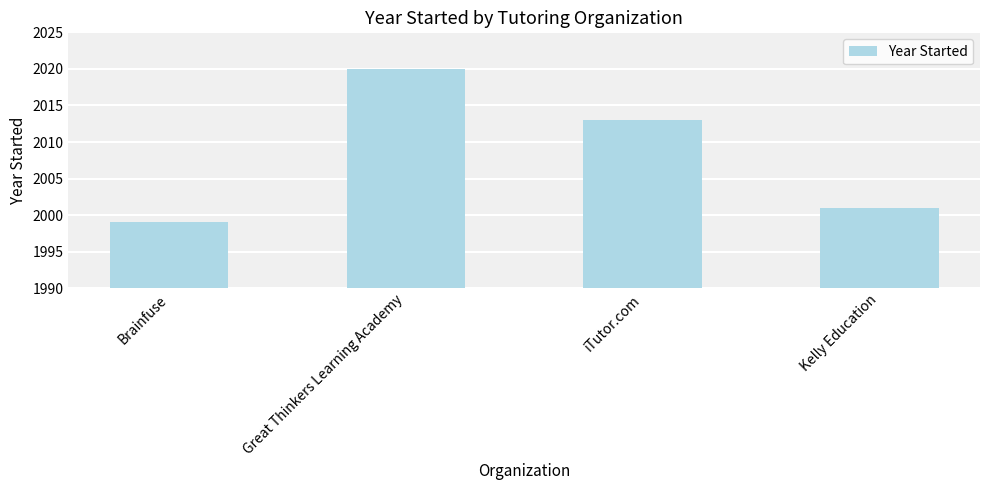

The value at Kelly Education is 2001. True or false?

True